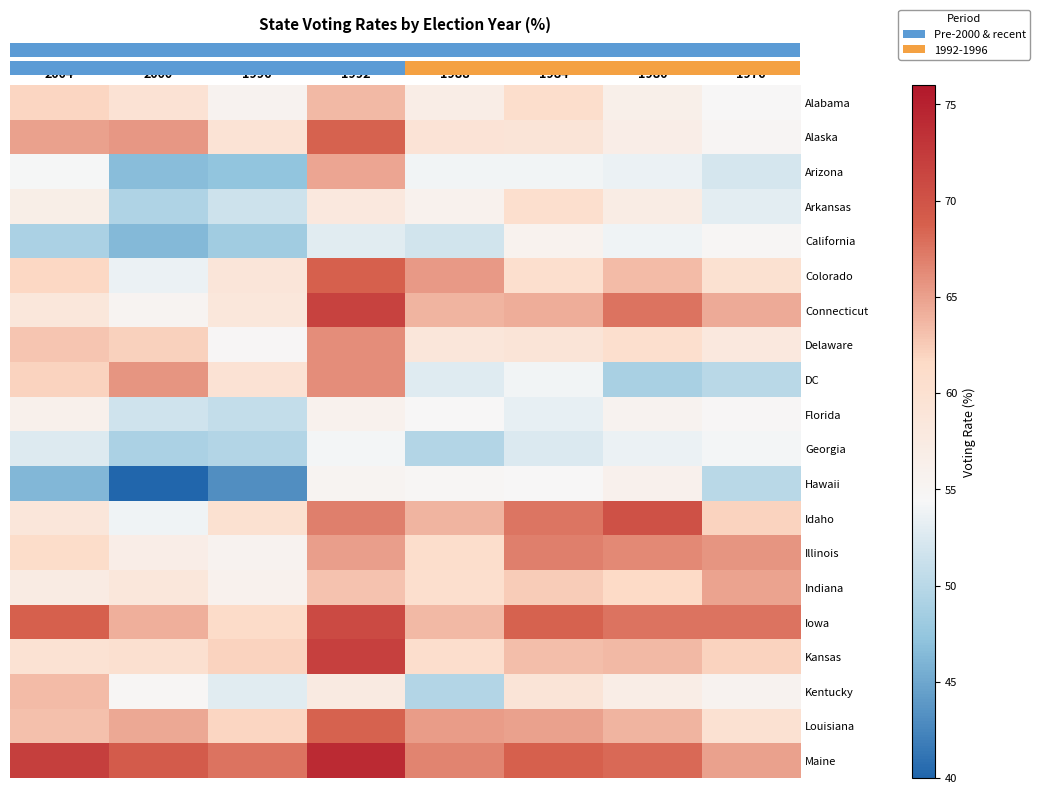

Rank the series at 1984 from lowest to highest value.

Georgia, Florida, Arizona, DC, Hawaii, California, Delaware, Kentucky, Alaska, Arkansas, Colorado, Alabama, Indiana, Kansas, Connecticut, Louisiana, Illinois, Idaho, Iowa, Maine